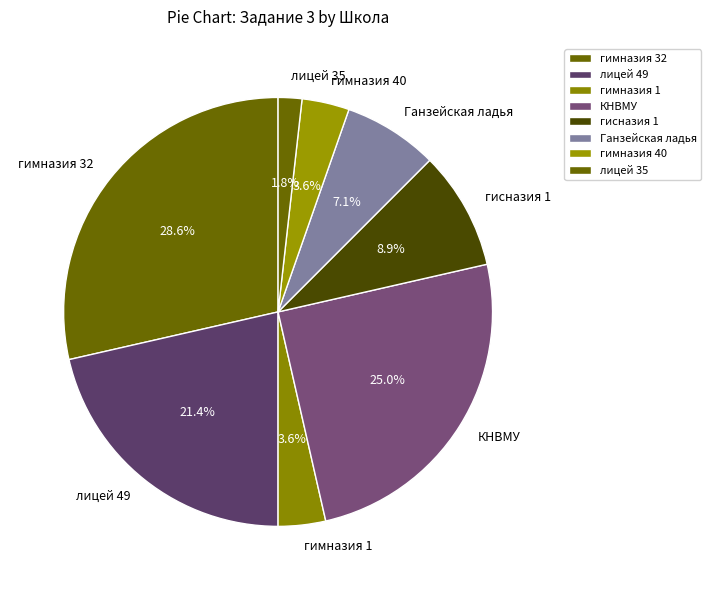

Which slice is the largest?

гимназия 32